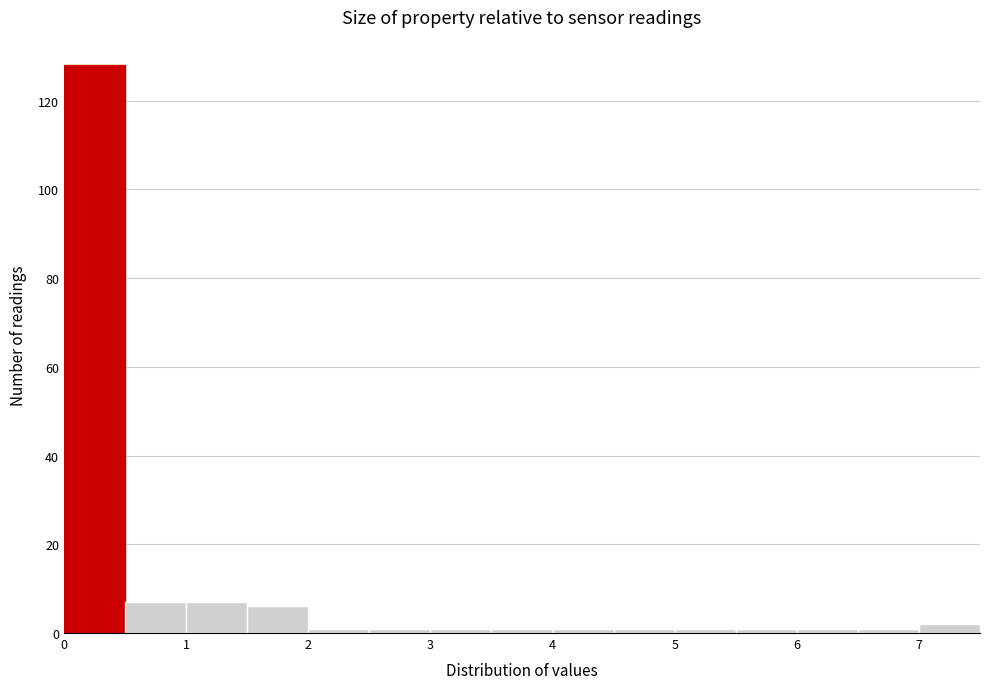

What is the height of the bar covering 0.5 to 1.0 on the x-axis? The values are not printed on the chart, so give them approximately, as read against the axis.

8